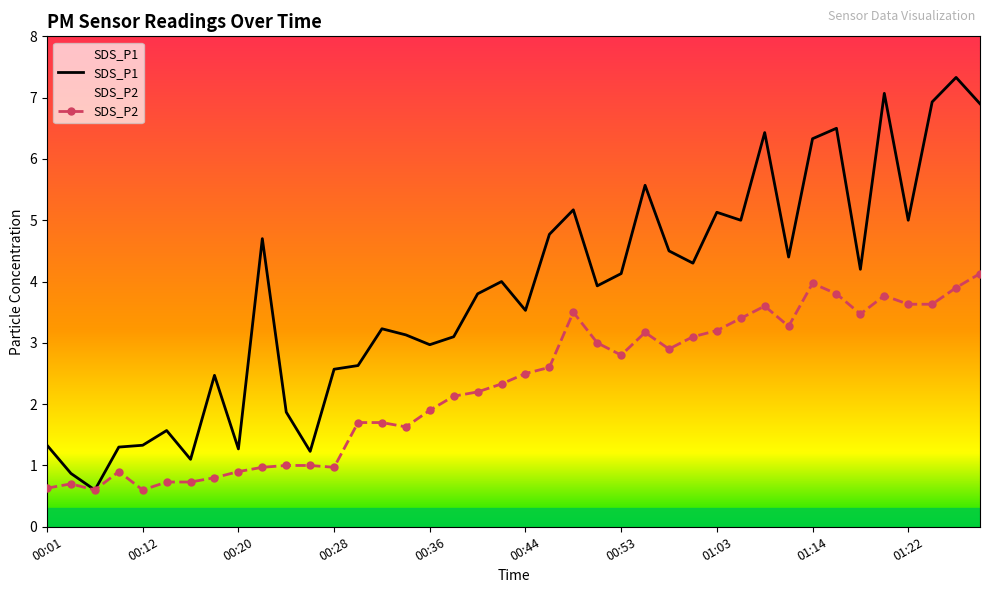

Rank the series at 00:26 from highest to lowest value.

SDS_P1, SDS_P2